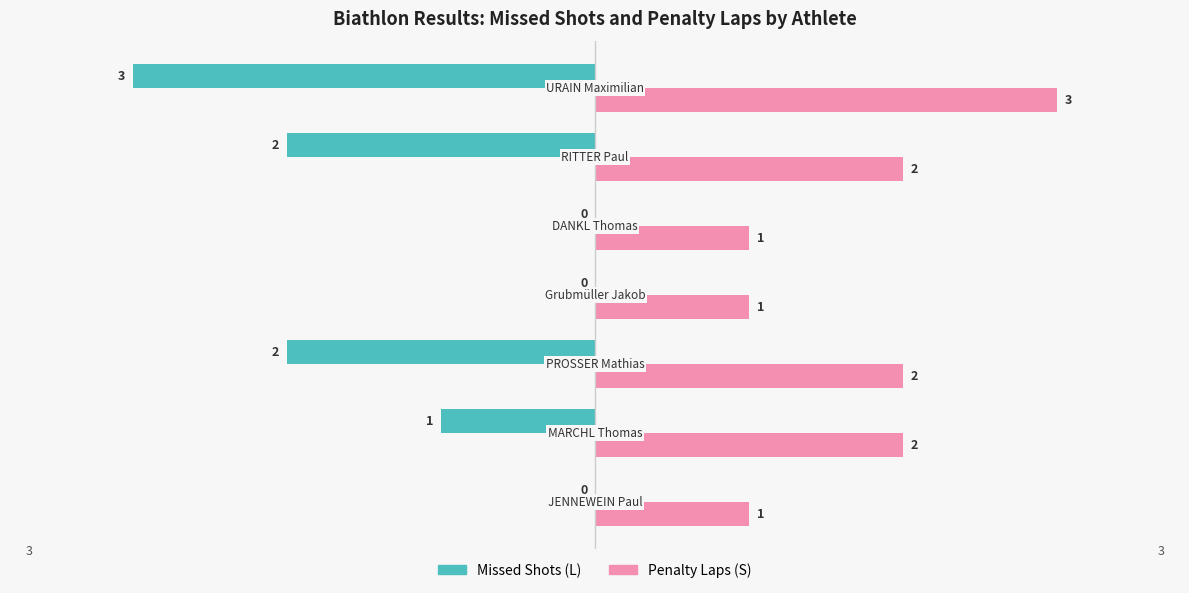

How many Missed Shots (L) values are between -2 and 0?

6